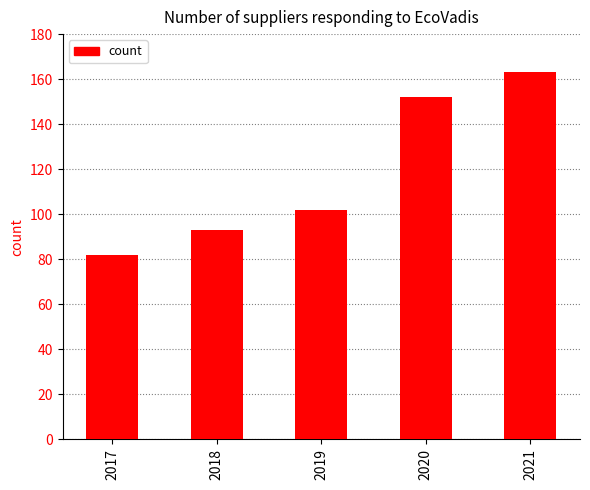

What is the value of the 3rd bar from the left?

102